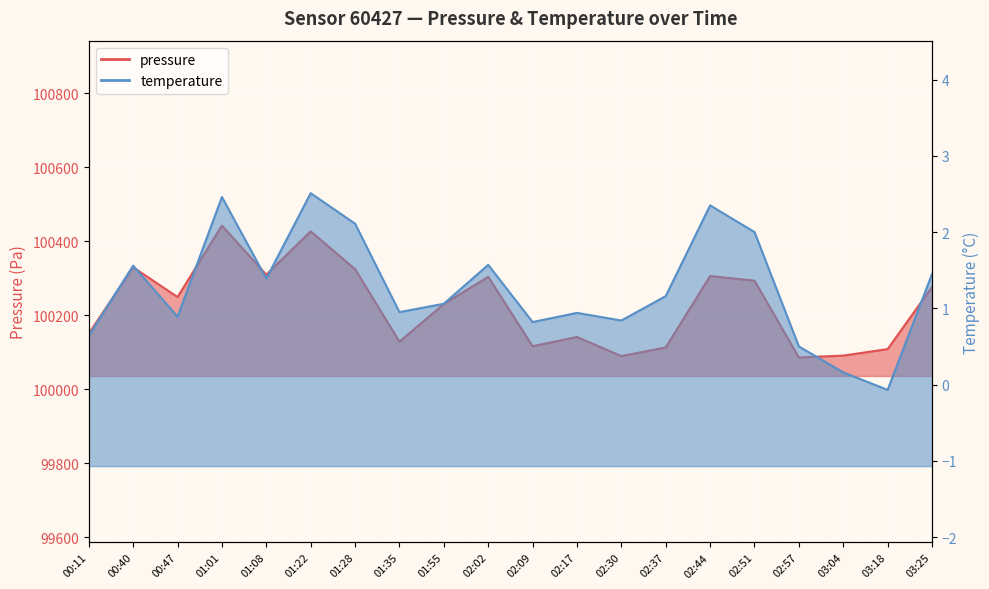

Reading right to left, what are all the values shown in this chart?

pressure: 03:25=100276.5	03:18=100108.7	03:04=100091.1	02:57=100086.0	02:51=100293.7	02:44=100306.2	02:37=100113.1	02:30=100089.7	02:17=100141.4	02:09=100116.5	02:02=100304.1	01:55=100230.4	01:35=100128.9	01:28=100324.9	01:22=100427.1	01:08=100309.8	01:01=100442.6	00:47=100249.4	00:40=100329.9	00:11=100150.7
temperature: 03:25=1.4	03:18=-0.1	03:04=0.2	02:57=0.5	02:51=2.0	02:44=2.4	02:37=1.2	02:30=0.8	02:17=0.9	02:09=0.8	02:02=1.6	01:55=1.1	01:35=0.9	01:28=2.1	01:22=2.5	01:08=1.4	01:01=2.5	00:47=0.9	00:40=1.6	00:11=0.6